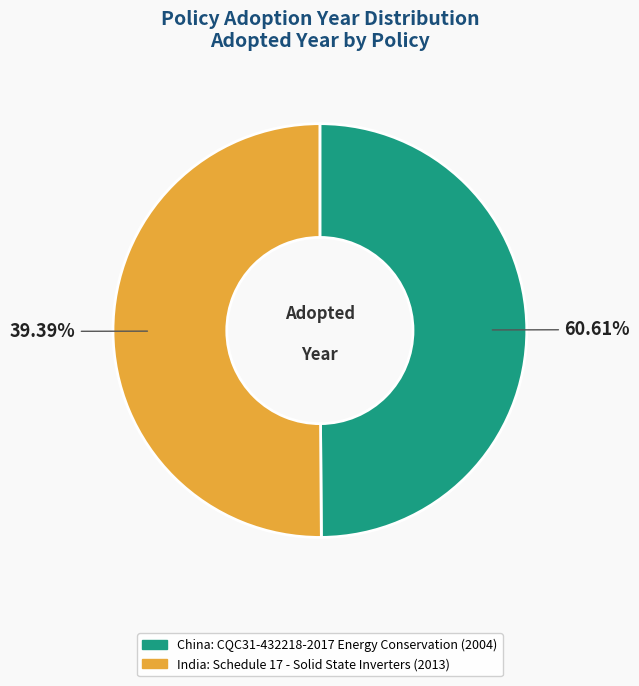

Does any single category account for the majority?

Yes